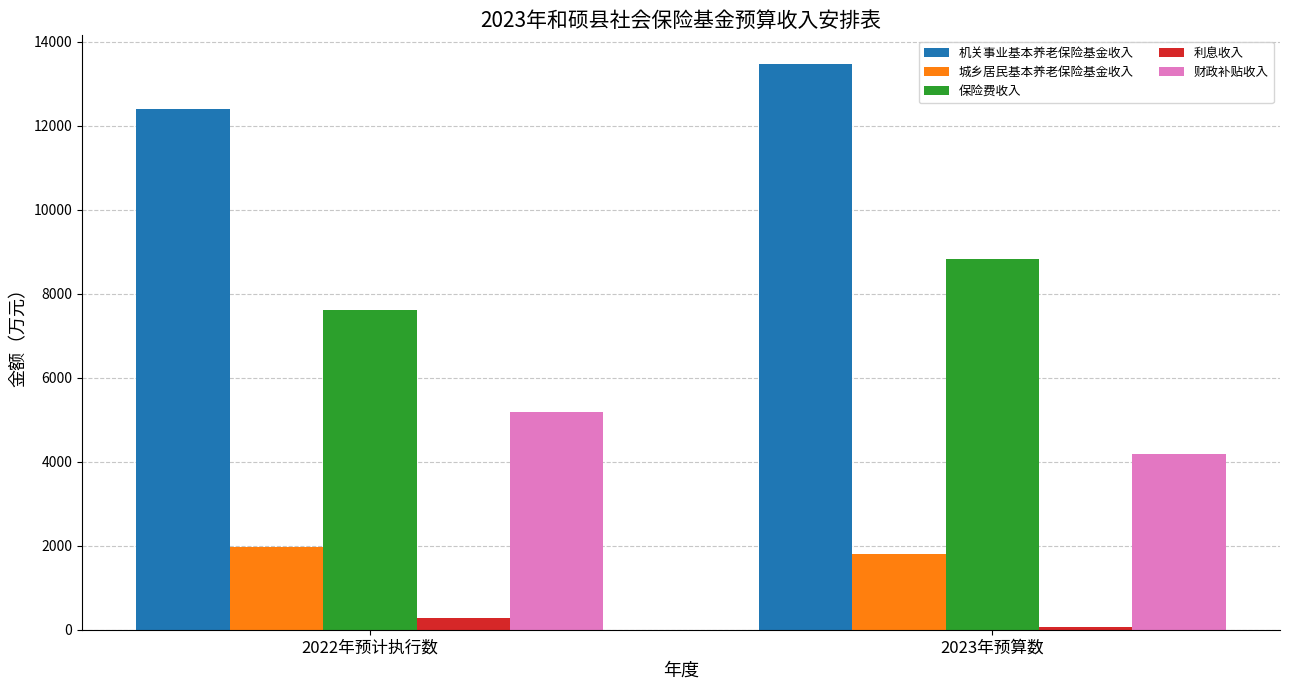

What is the lowest value of the 利息收入 series?

55